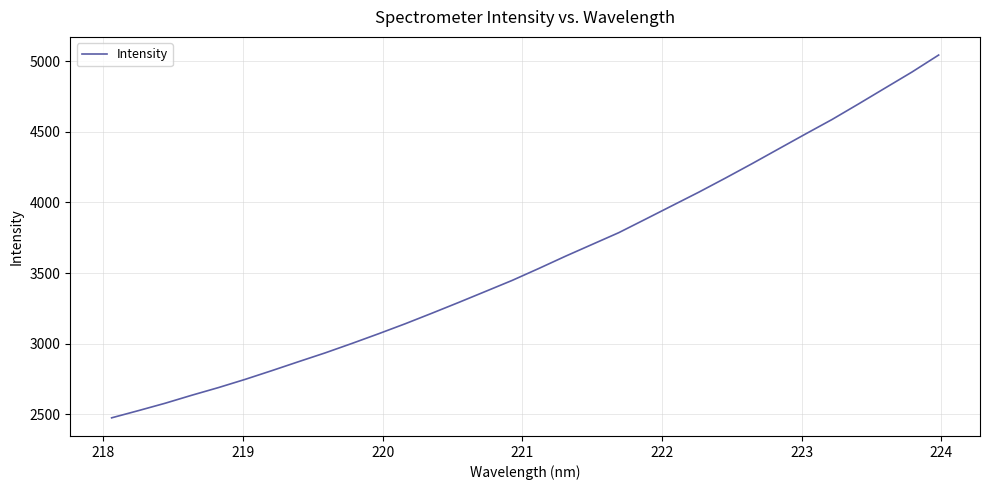

What is the greatest value displayed?

5043.4